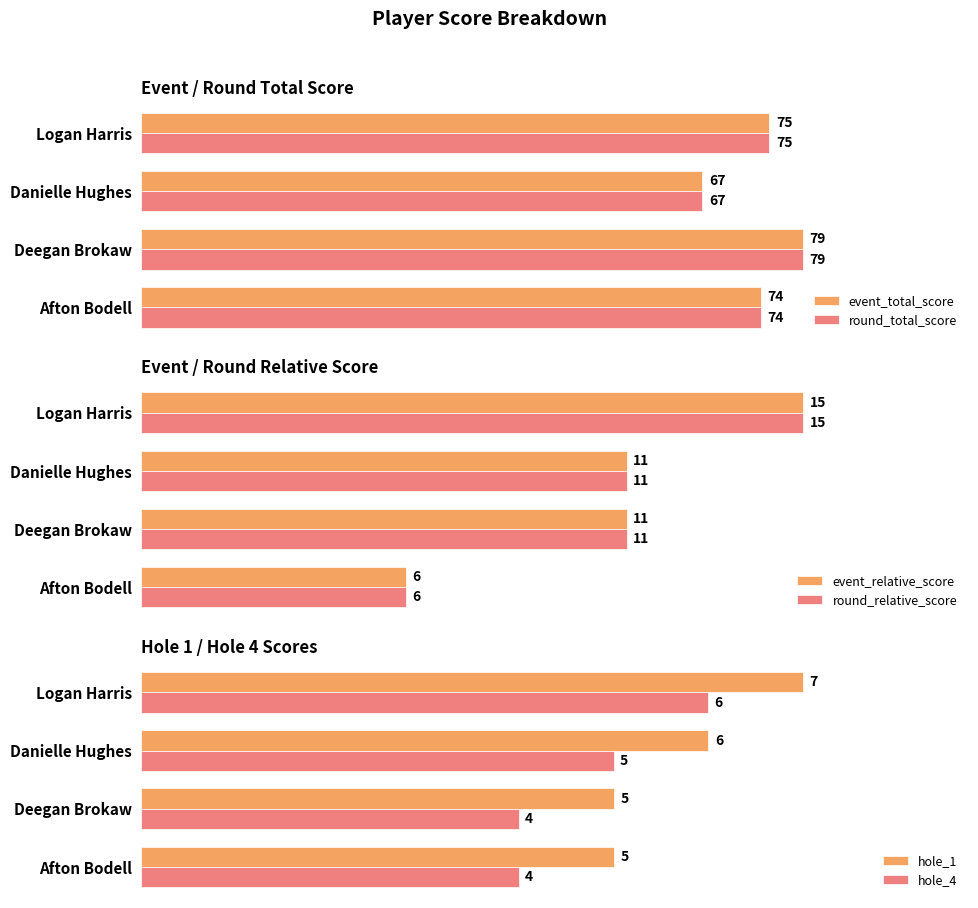

Where is hole_1 nearest to the value 6?

Danielle Hughes